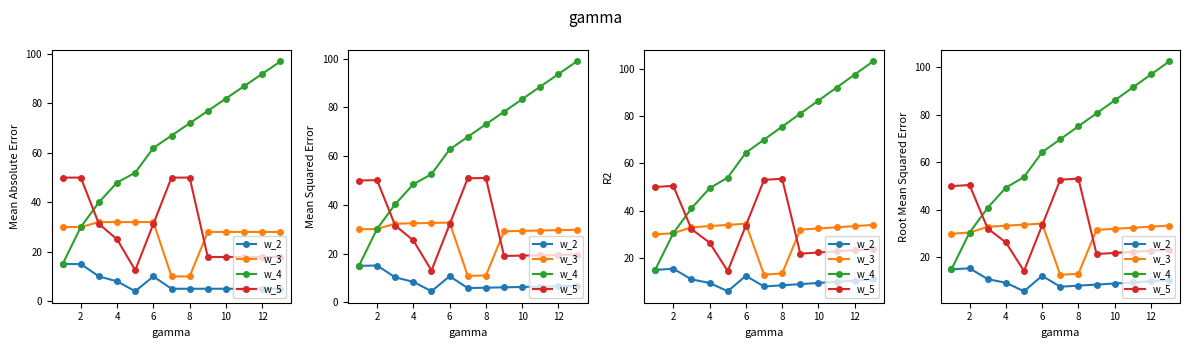

What are all the series names shown in the legend?

w_2, w_3, w_4, w_5